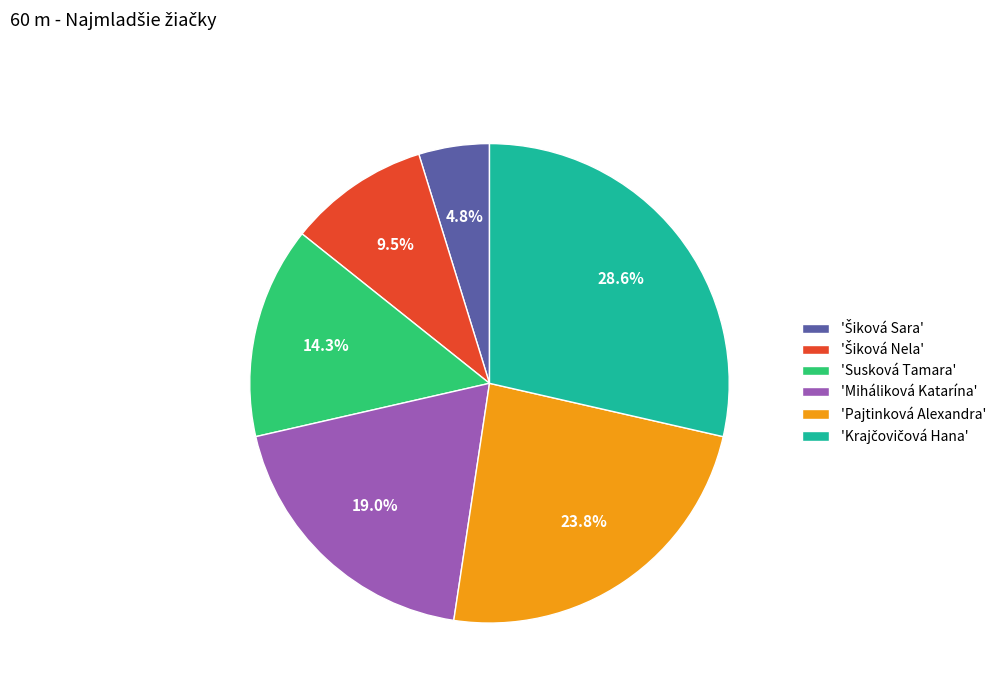

Do 'Miháliková Katarína' and 'Pajtinková Alexandra' together represent more than half of the pie?

No